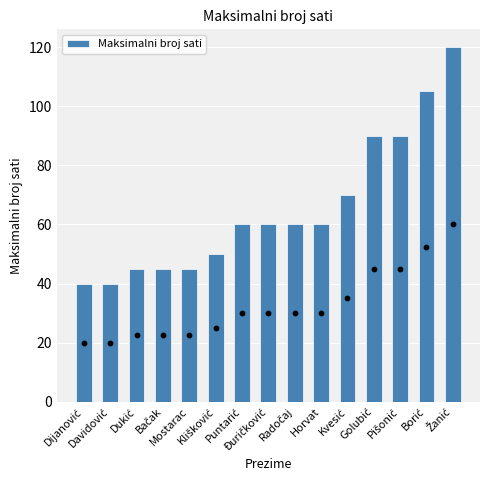

Which has a higher value, Golubić or Dijanović?

Golubić